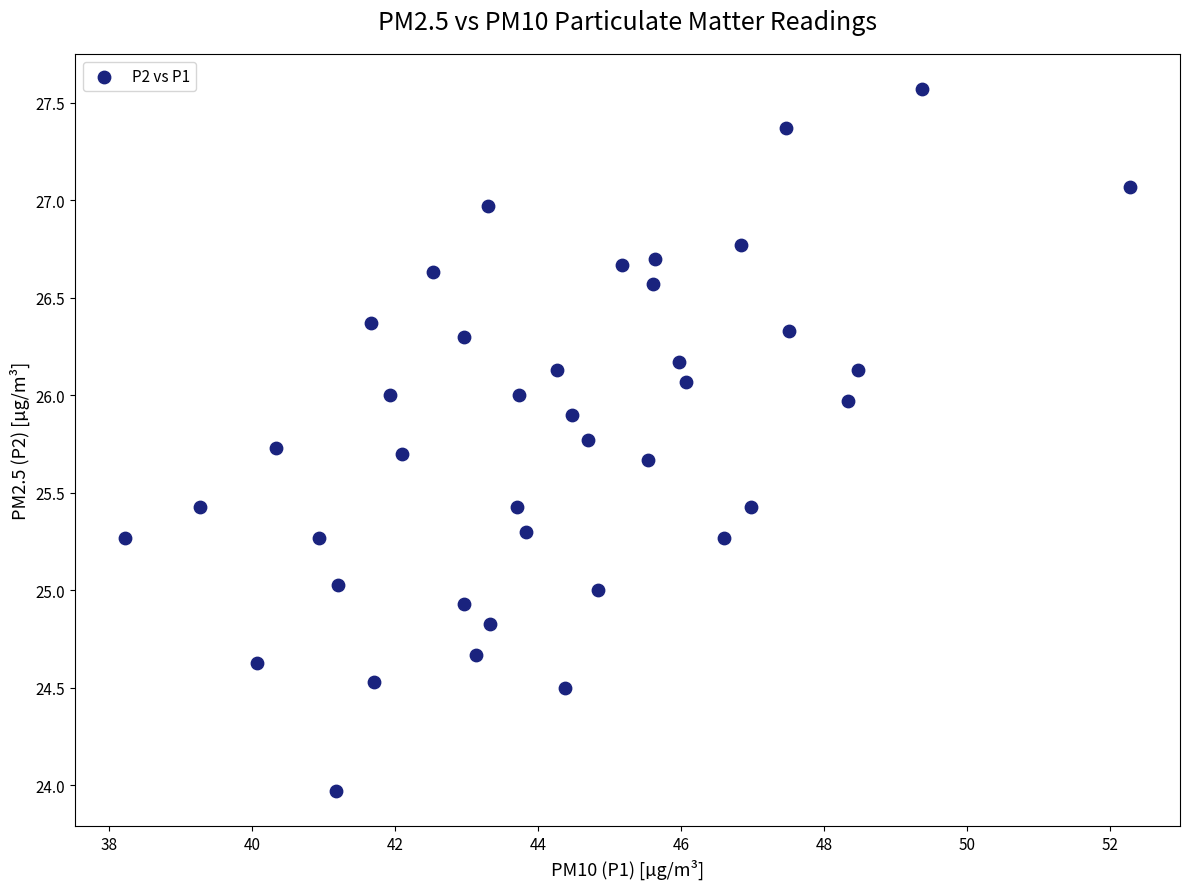

What is the range of X values (max minus min)?

14.0